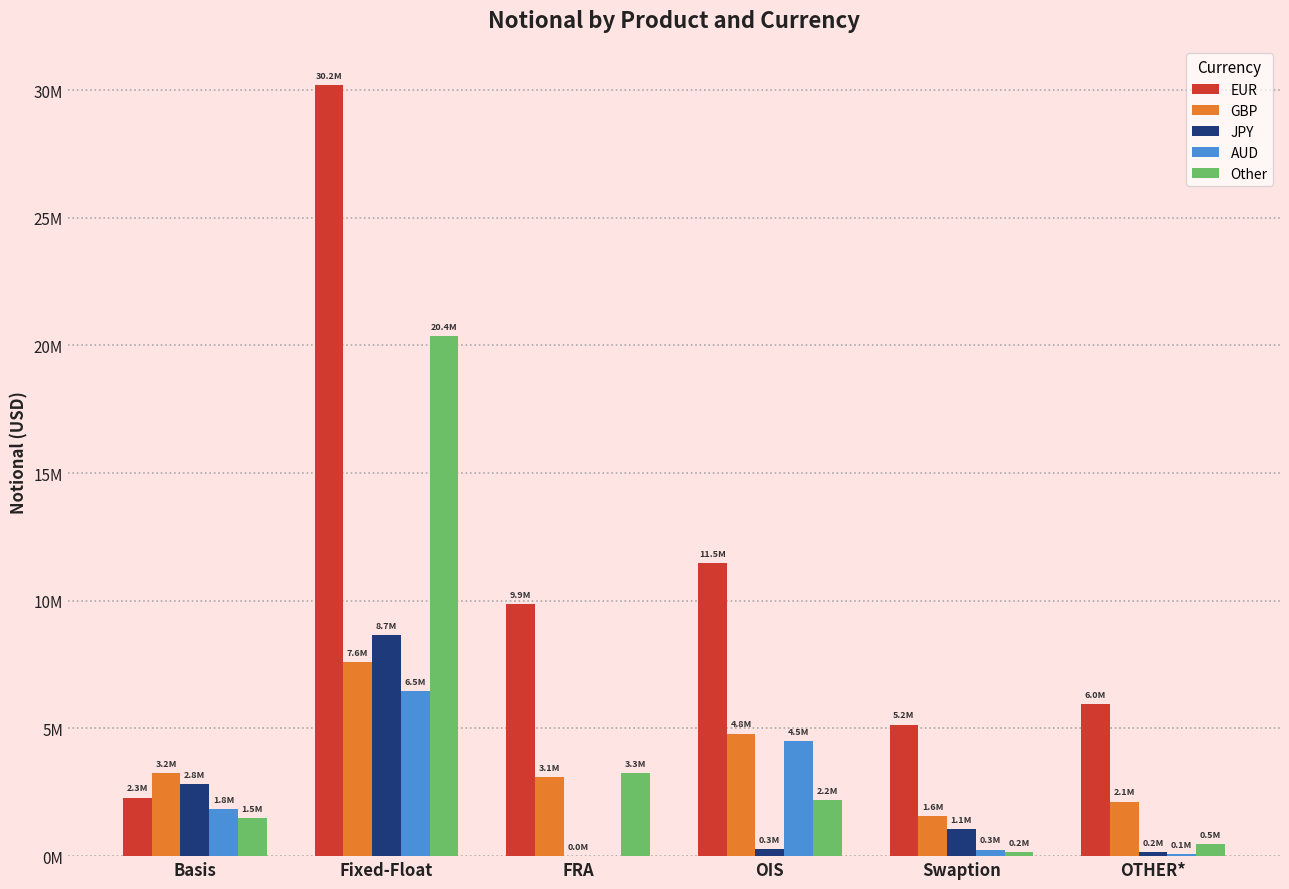

Are the bars horizontal?

No